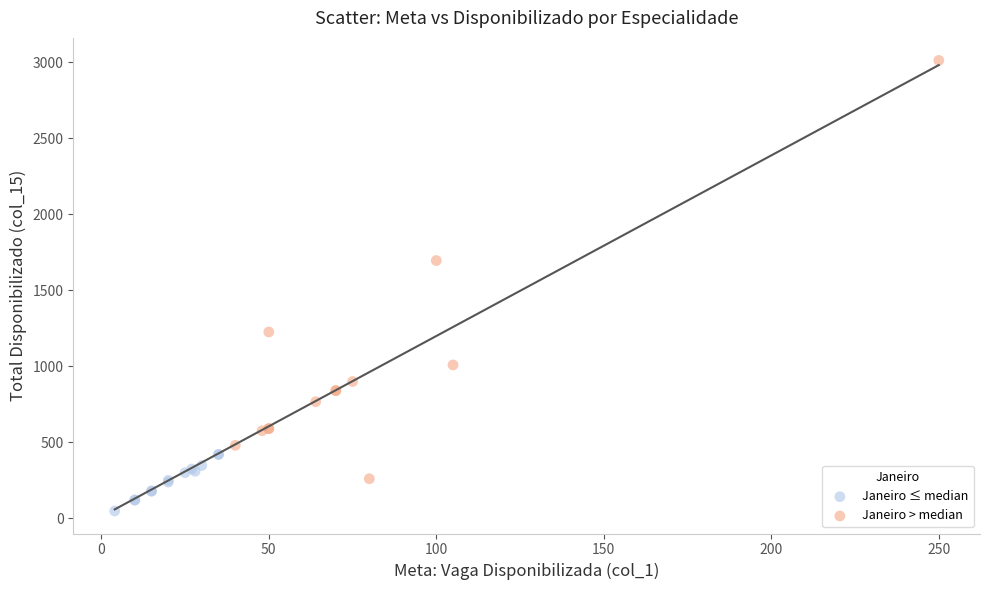

Which series reaches the maximum Y coordinate?

Janeiro > median